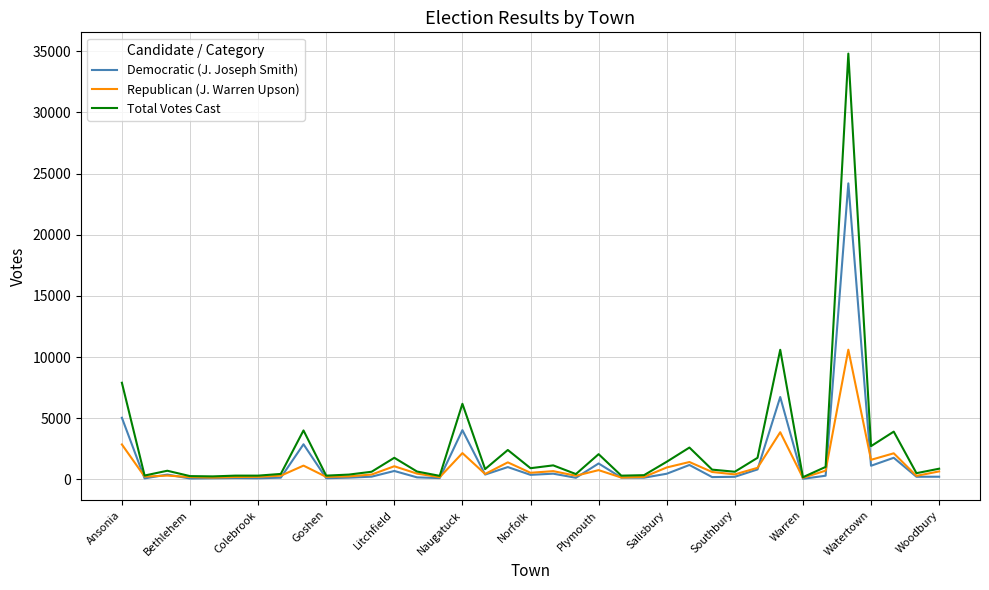

How many lines are shown in the chart?

3